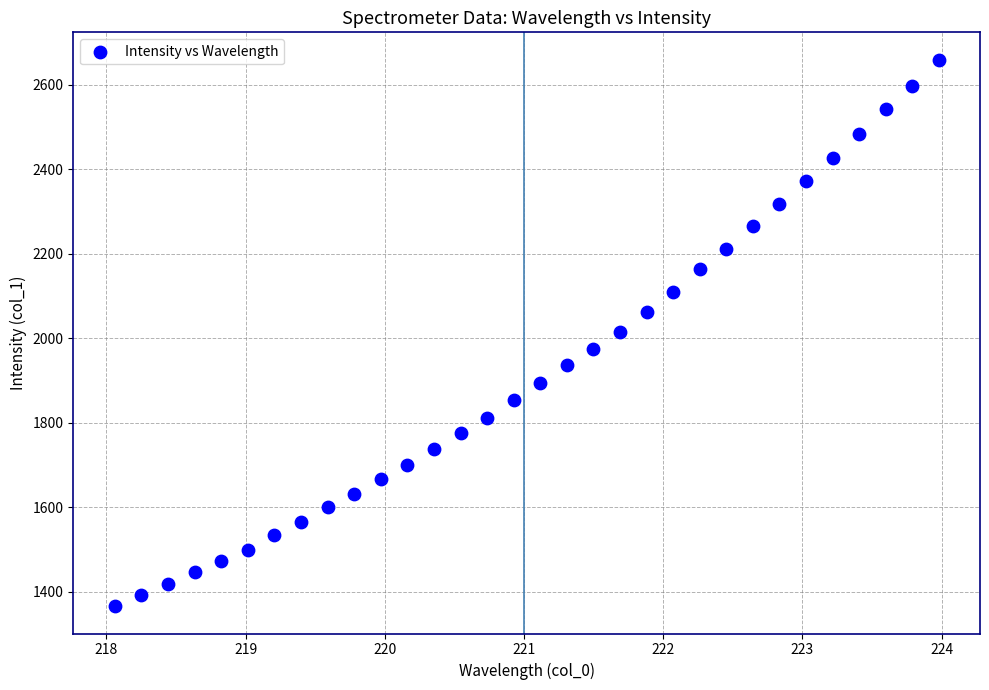

What is the range of Y values (max minus min)?

1293.2